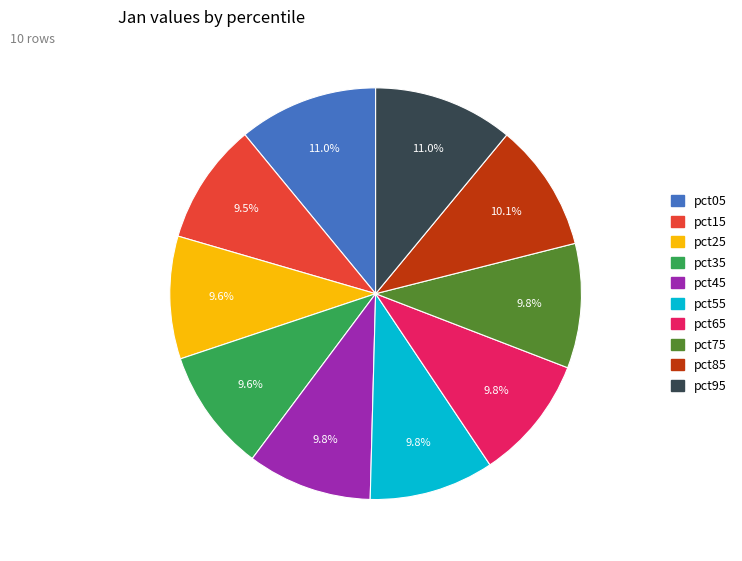

How many segments does this pie chart have?

10